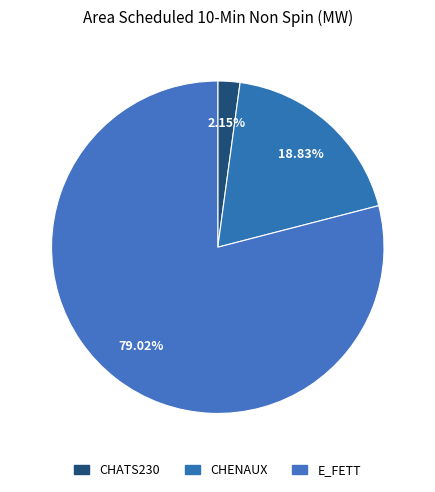

Which slice is the largest?

E_FETT